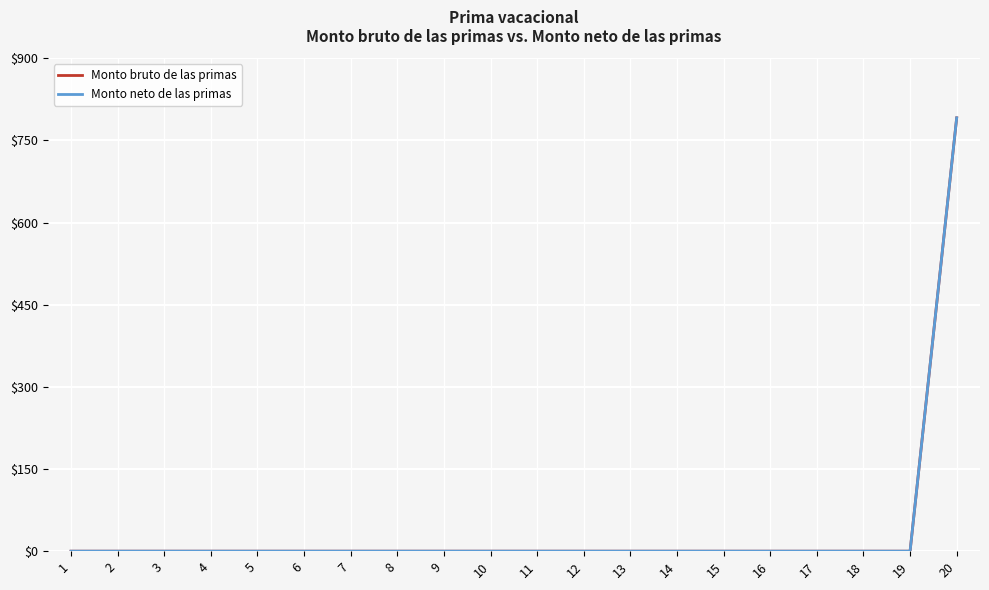

True or false: Monto bruto de las primas has more than 2 points higher than both neighbors.

False